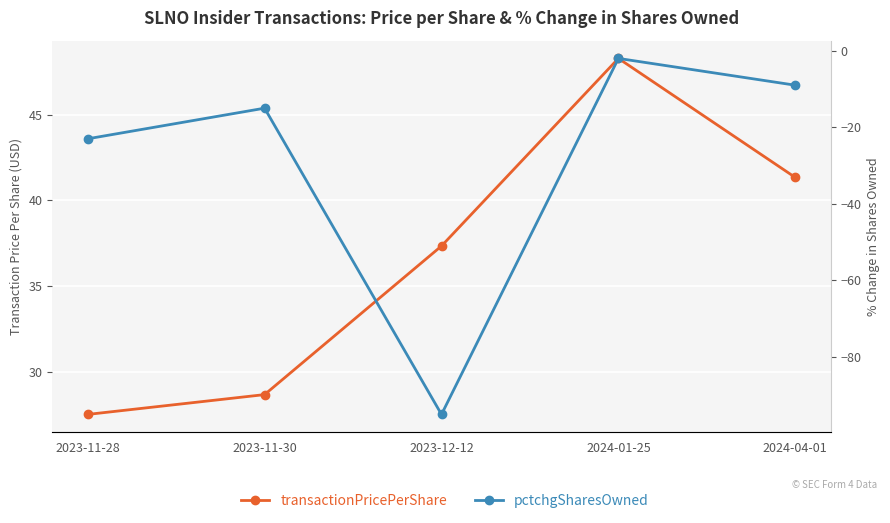

How many distinct data groups are displayed?

2